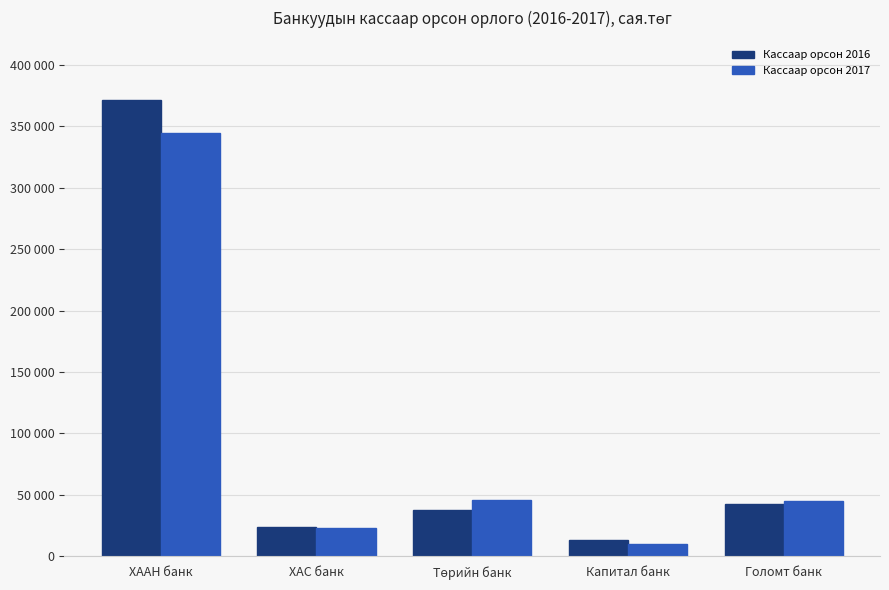

Does the chart contain stacked bars?

No